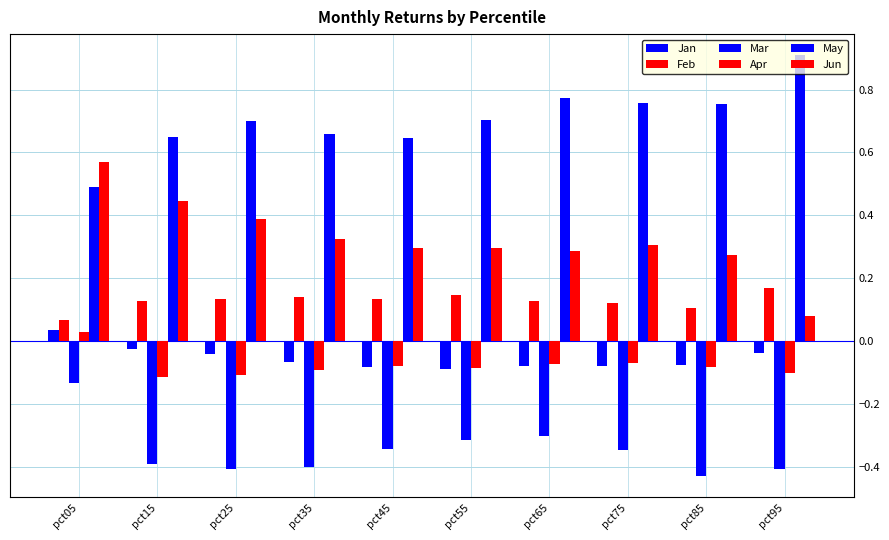

Are the bars grouped side by side (vs. stacked)?

Yes